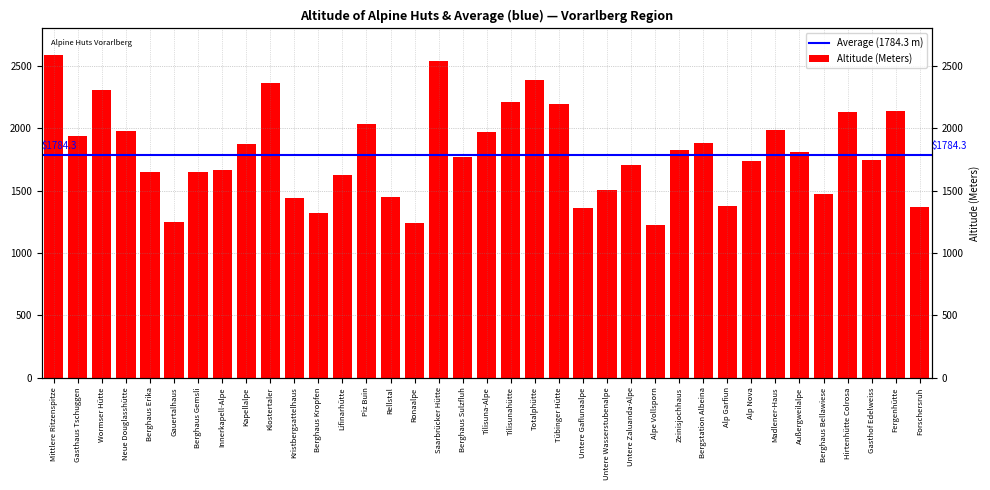

List the labels in order of value, smallest first.

Alpe Vollsporn, Ronaalpe, Gauertalhaus, Berghaus Kropfen, Untere Gaflunaalpe, Forschersruh, Alp Garfiun, Kristbergsattelhaus, Rellstal, Berghaus Bellawiese, Untere Wasserstubenalpe, Lifinarhütte, Berghaus Erika, Berghaus Gemsli, Innerkapell-Alpe, Untere Zaluanda-Alpe, Alp Nova, Gasthof Edelweiss, Berghaus Sulzfluh, Außergweilalpe, Zeinisjochhaus, Kapellalpe, Bergstation Albeina, Gasthaus Tschuggen, Tilisuna-Alpe, Neue Douglasshütte, Madlener-Haus, Piz Buin, Hirtenhütte Colrosa, Fergenhütte, Tübinger Hütte, Tilisunahütte, Wormser Hütte, Klostertaler, Totalphütte, Saarbrücker Hütte, Mittlere Ritzenspitze